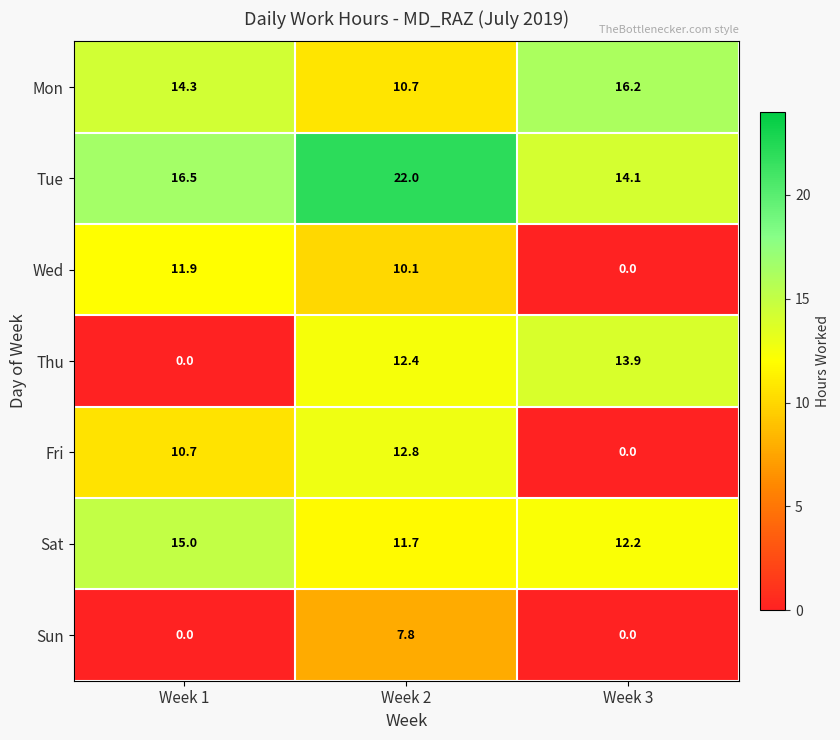

What is the difference between the highest and lowest values at Week 3?

16.2